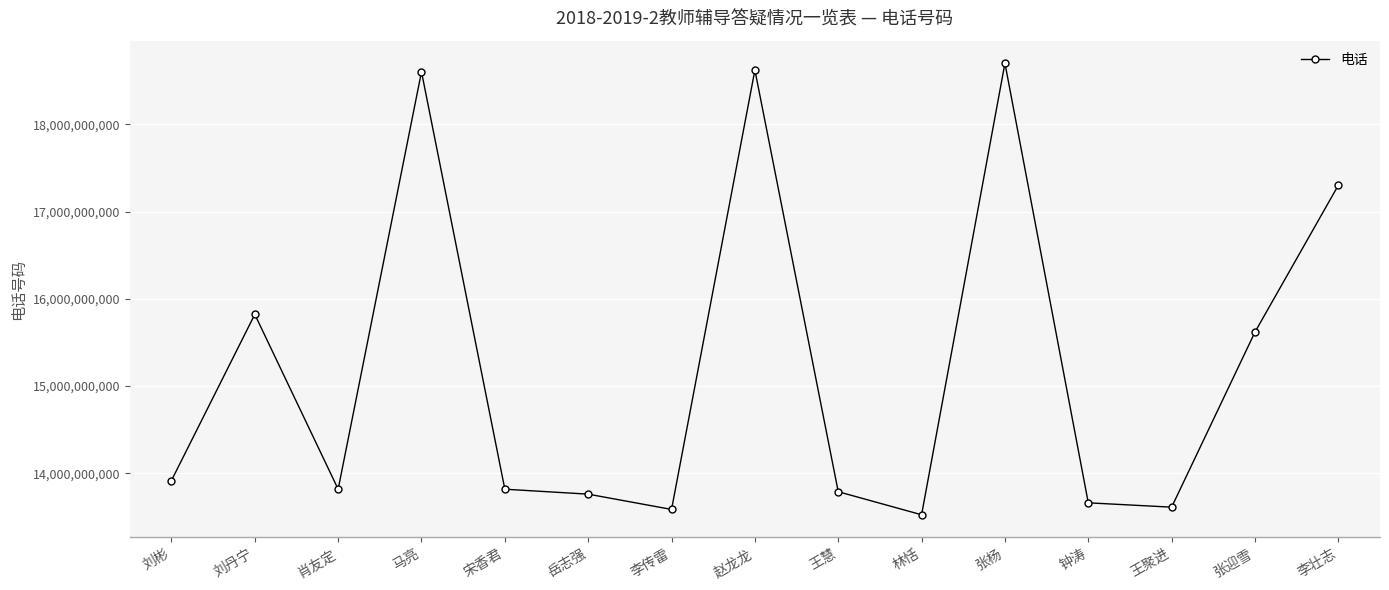

Read the value at 岳志强, to the nearest 50.

13761077800